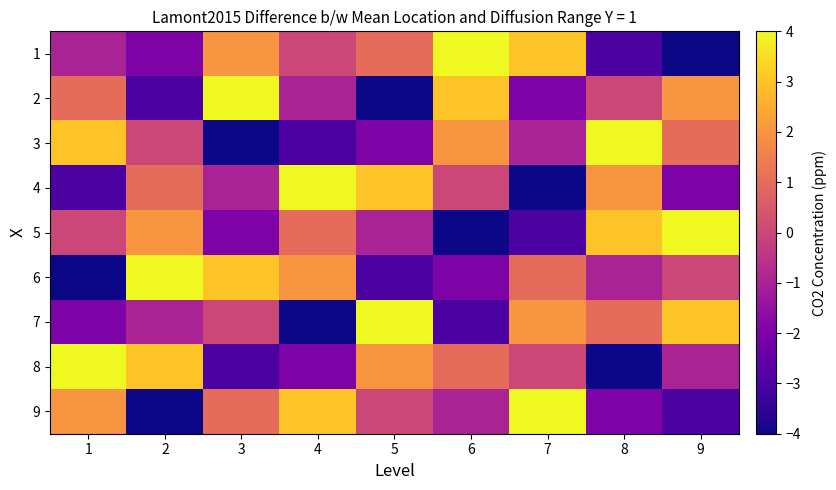

At which category does the chart reach its peak across all series?

6